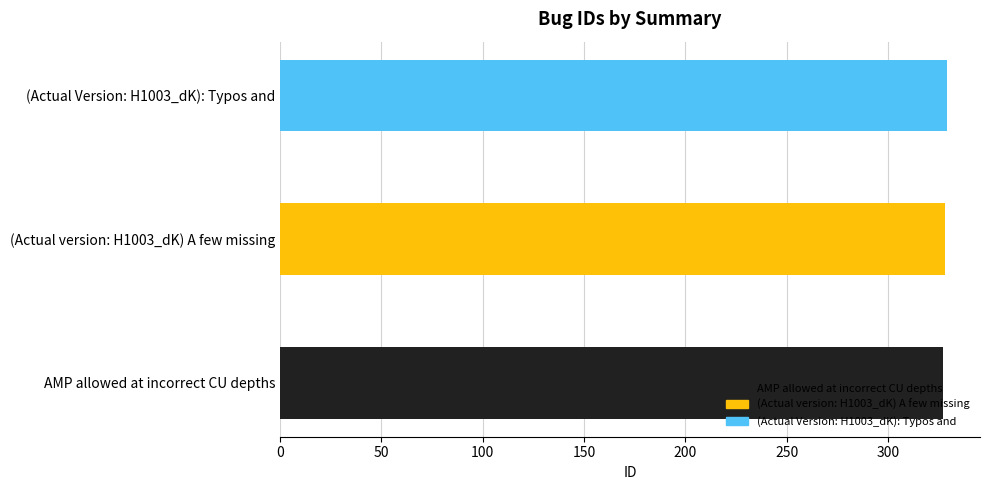

List the labels in order of value, largest first.

(Actual Version: H1003_dK): Typos and, (Actual version: H1003_dK) A few missing, AMP allowed at incorrect CU depths